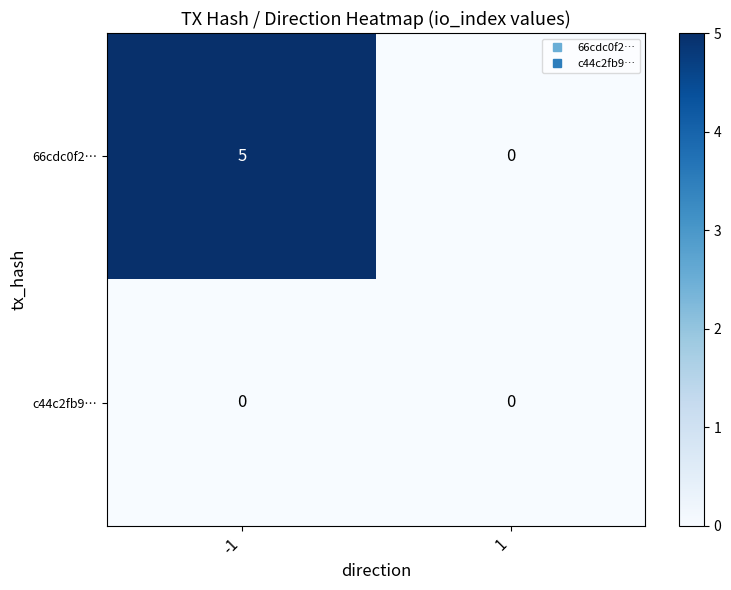

At which category does the chart reach its peak across all series?

-1